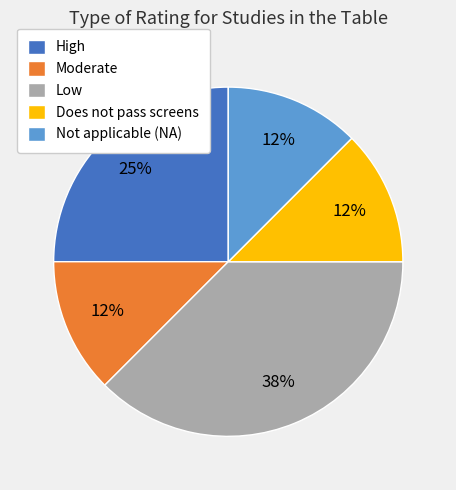

What percentage is the High slice, to the nearest percent?

25%